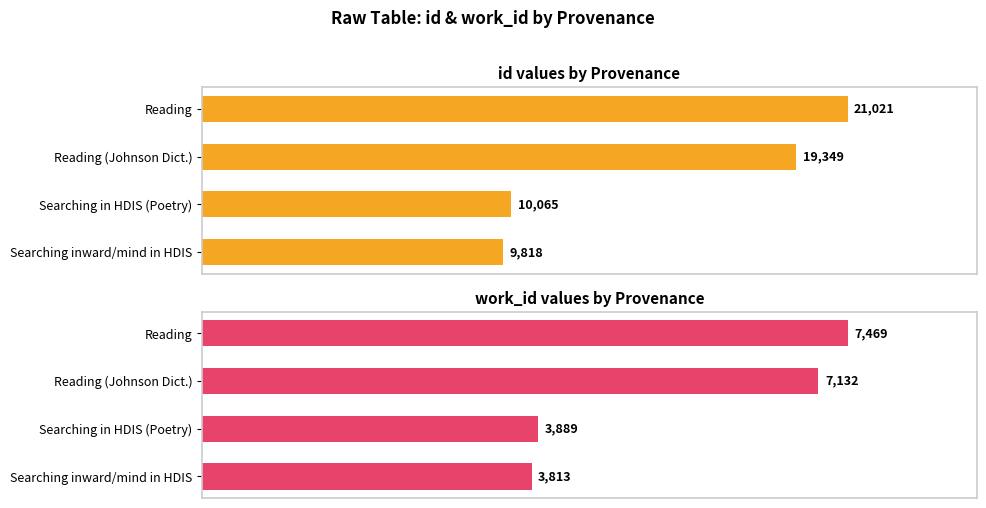

Which series has the widest spread of values?

id